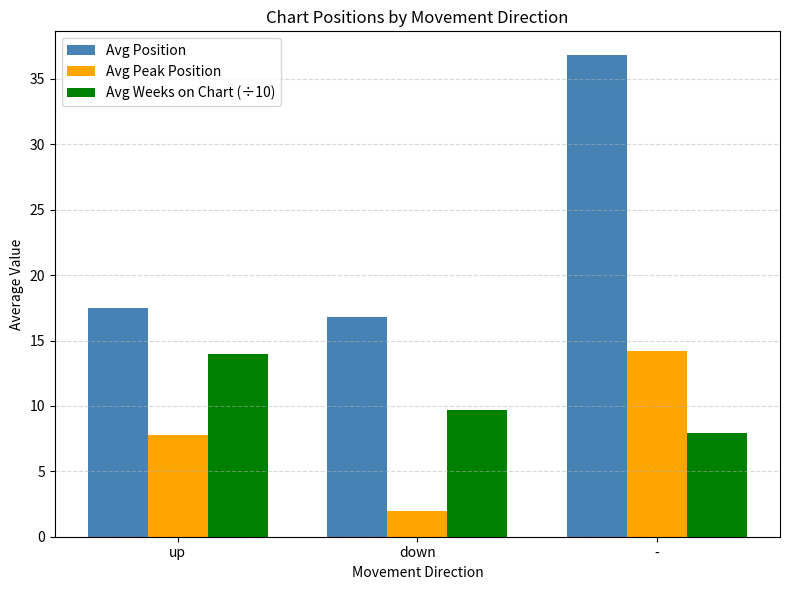

List the series in order of their overall mean, lowest first.

Avg Peak Position, Avg Weeks on Chart (÷10), Avg Position